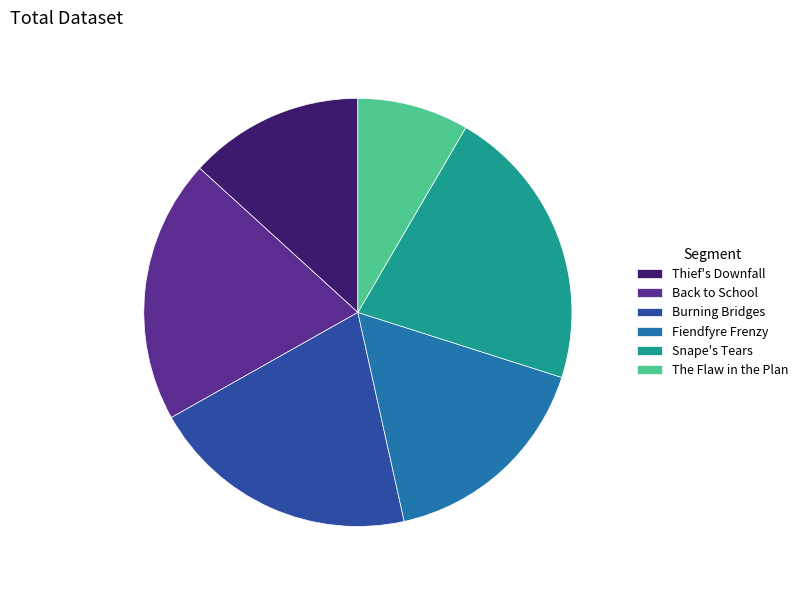

How many slices are in this pie chart?

6